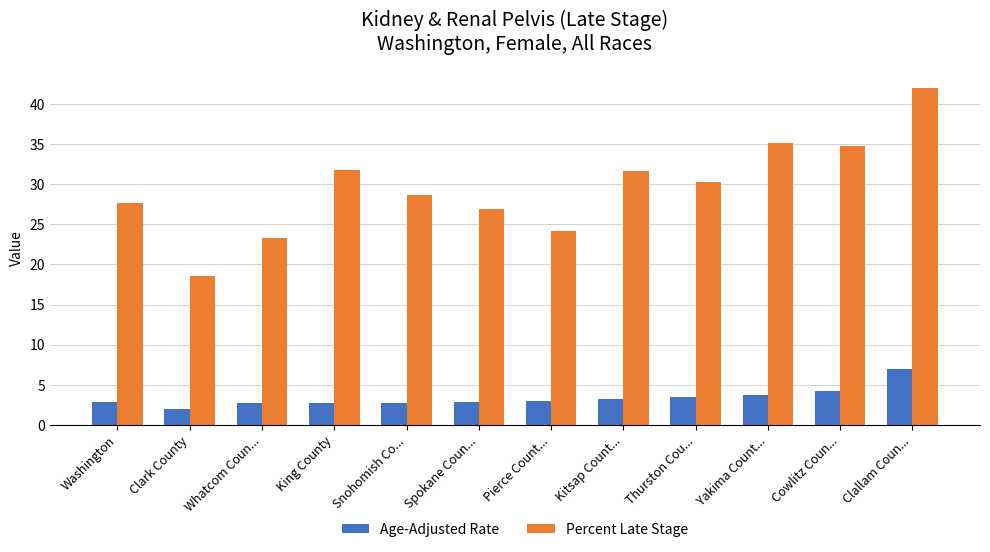

True or false: Age-Adjusted Rate has a value of 5.7 at Yakima Count....

False